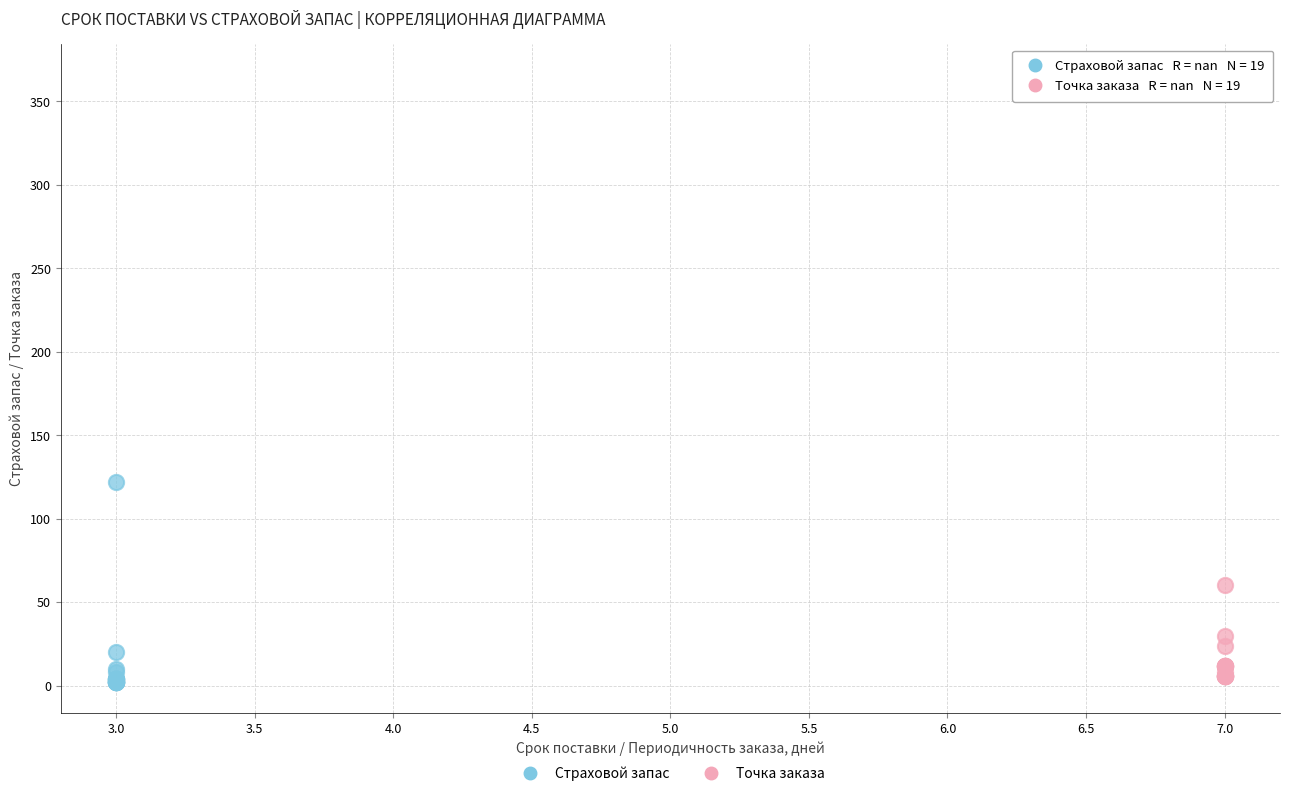

What are all the series names shown in the legend?

Страховой запас, Точка заказа